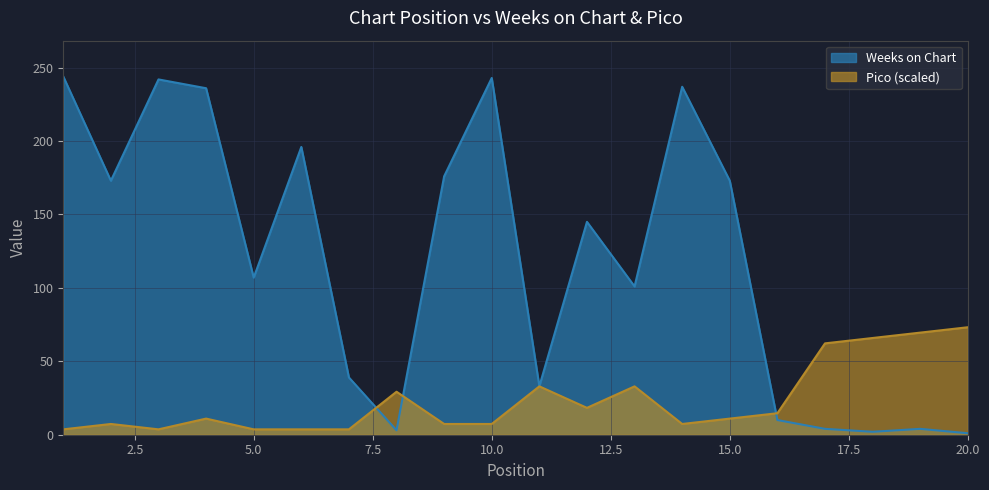

Where is the first local minimum for Pico?

3